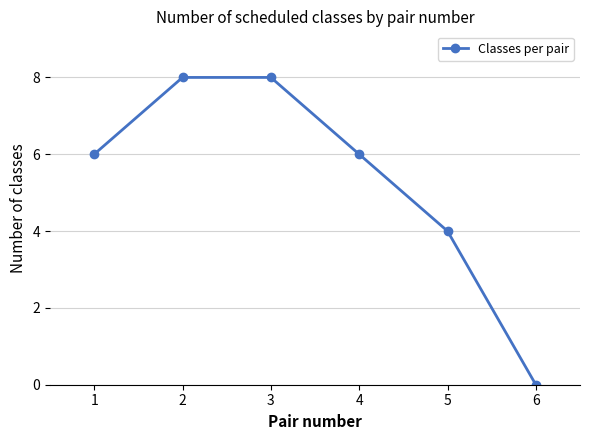

What is the average value?

5